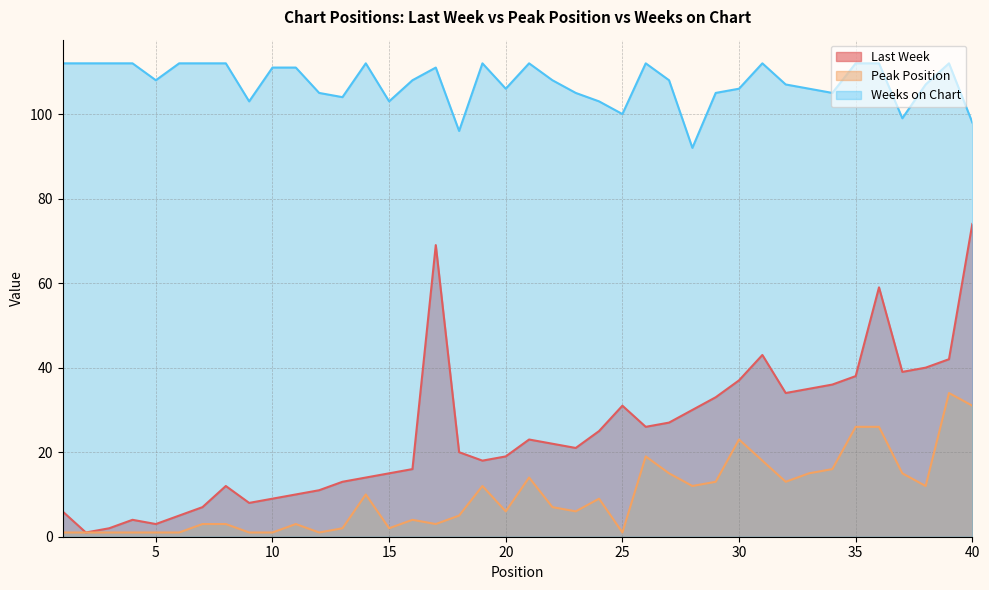

Is it true that Last Week equals 31 at 20?

False